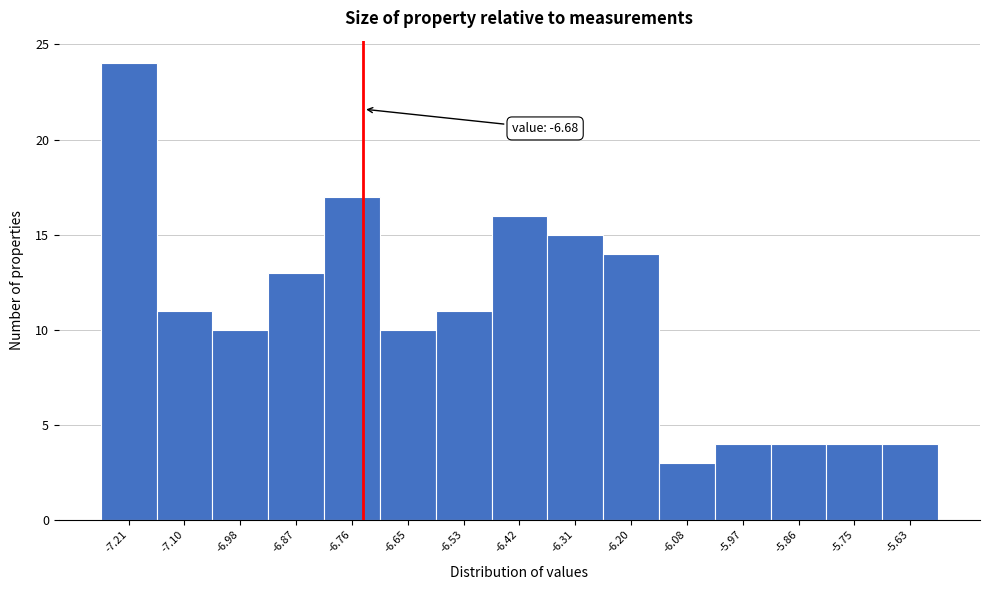

Reading left to right, what are all the values shown in this chart?

24	11	10	13	17	10	11	16	15	14	3	4	4	4	4